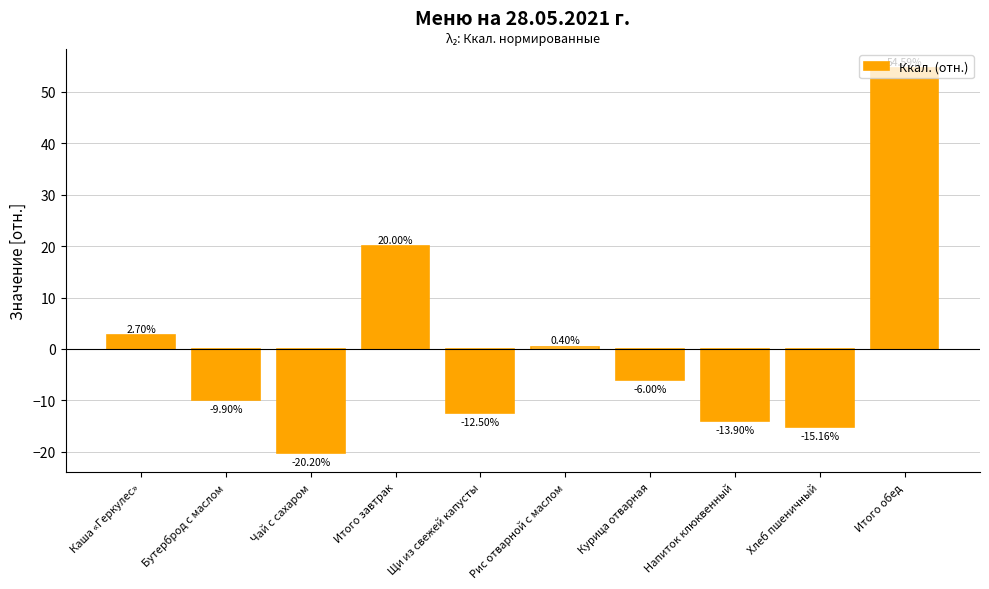

Where is the data nearest to the value 17?

Итого завтрак